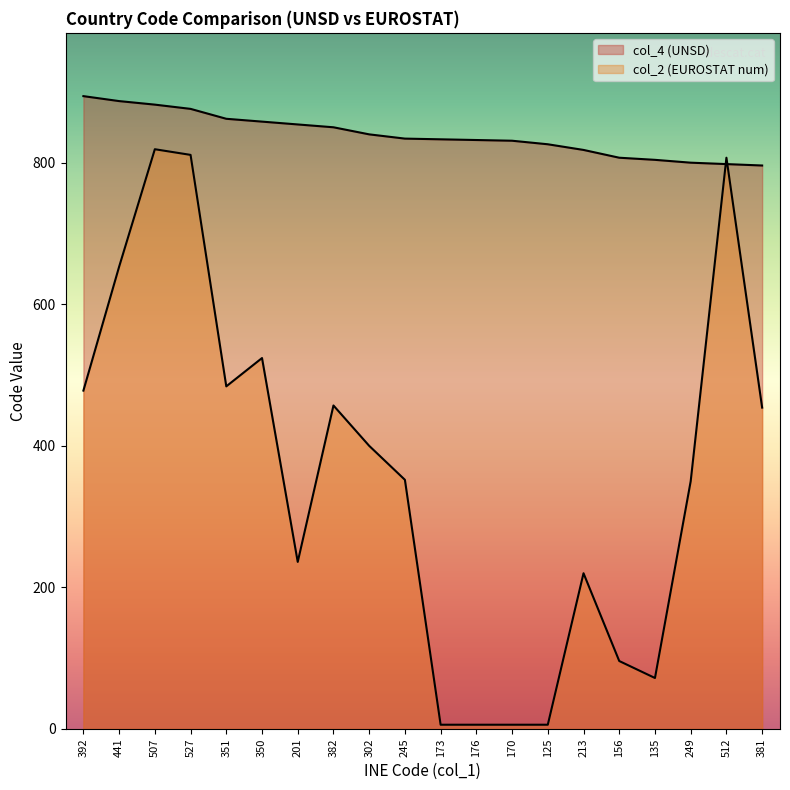

What are all the series names shown in the legend?

col_4 (UNSD), col_2 (EUROSTAT num)